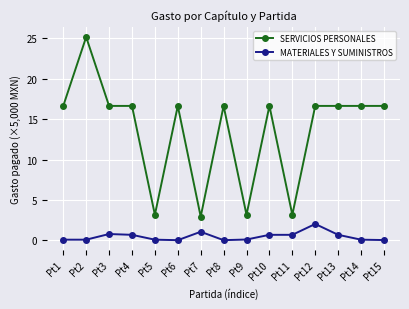

Is the value of MATERIALES Y SUMINISTROS at Pt6 greater than the value of SERVICIOS PERSONALES at Pt3?

No